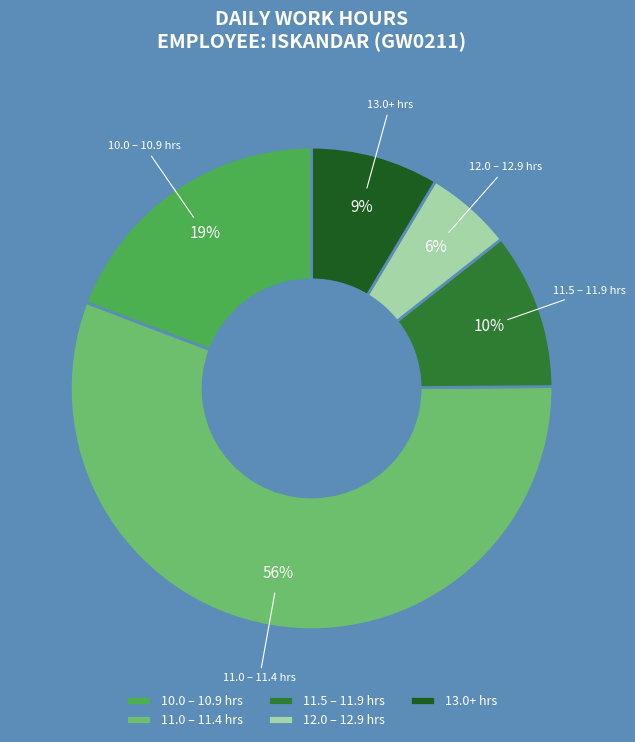

Does 12.0 – 12.9 hrs represent more than half of the total?

No